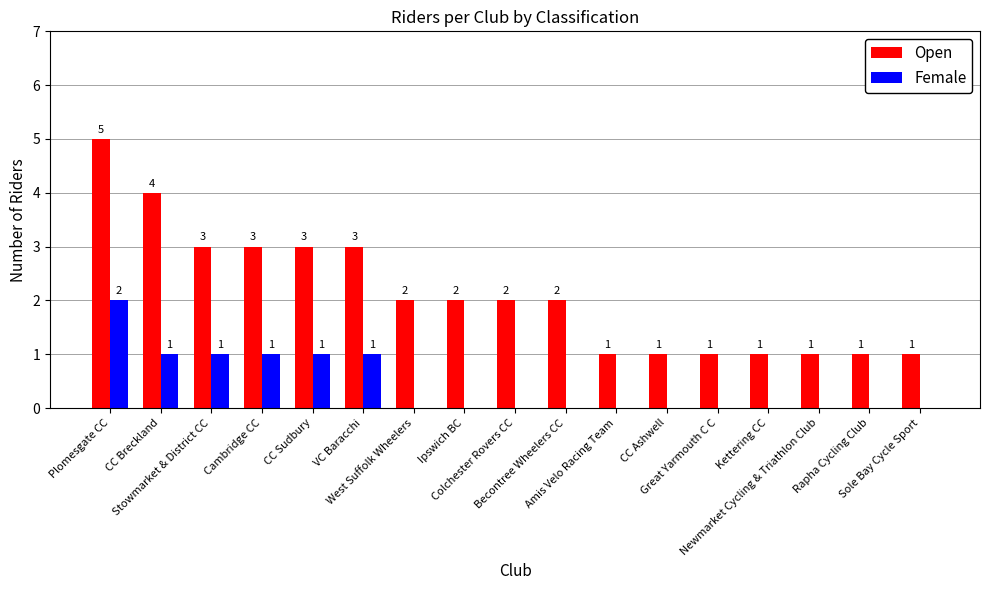

Which series has the largest total across all categories?

Open